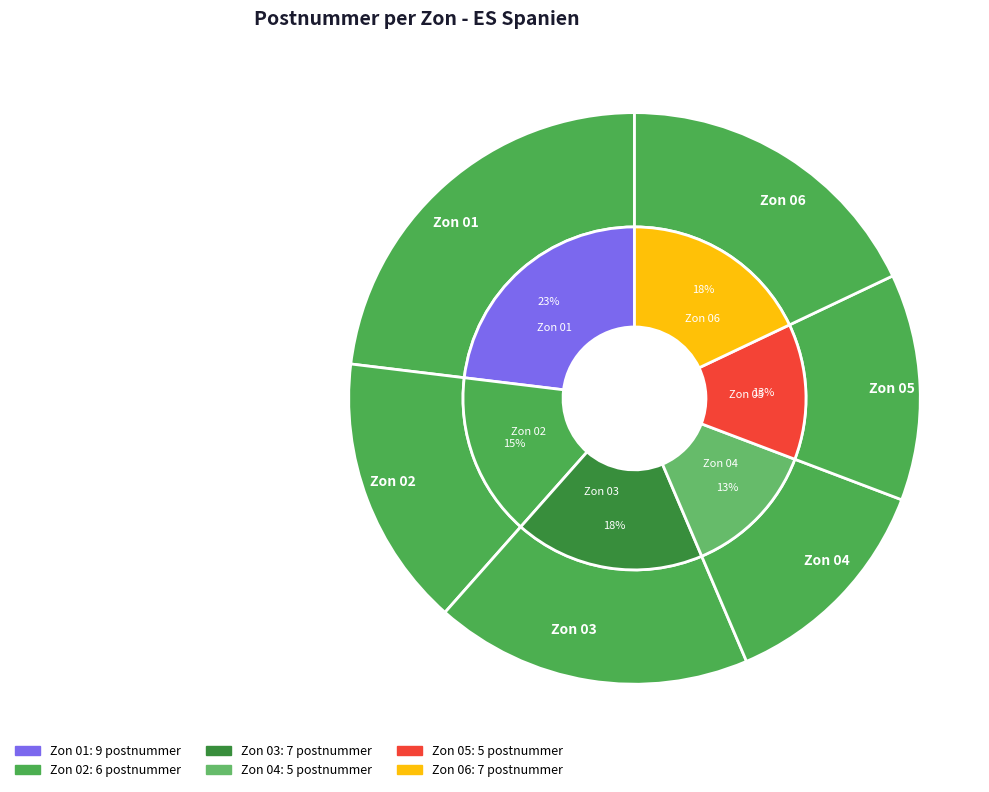

Which has a higher value, Zon 05 or Zon 01?

Zon 01